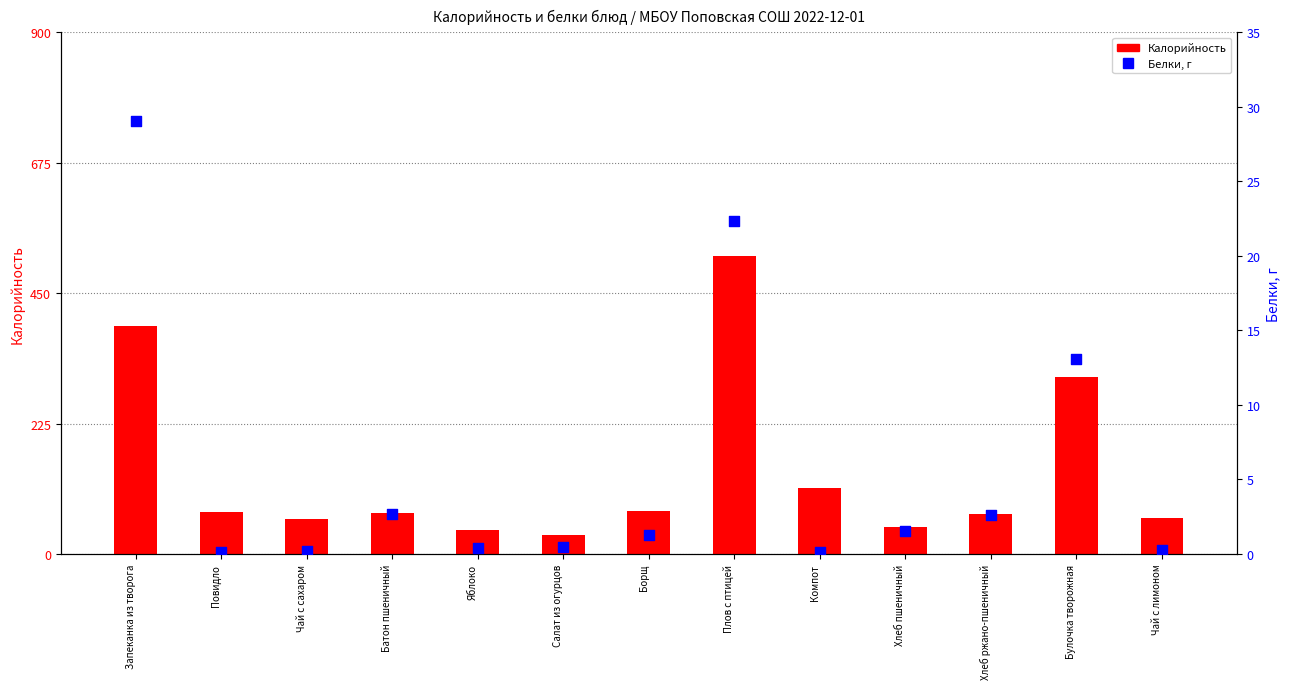

At how many categories does at least one series exceed 483?

1